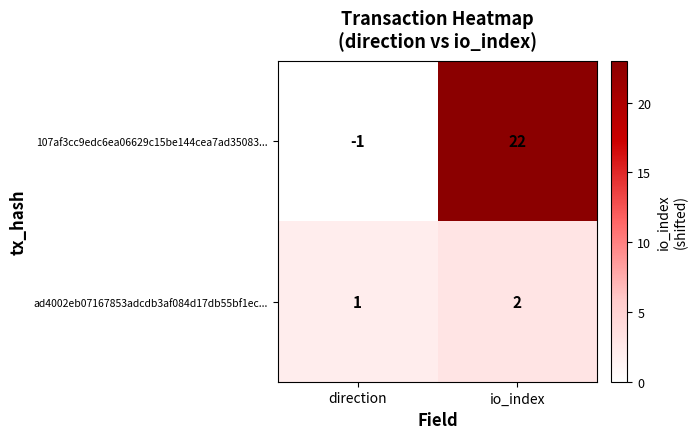

List the series in order of their overall mean, lowest first.

ad4002eb07167853adcdb3af084d17db55bf1ec..., 107af3cc9edc6ea06629c15be144cea7ad35083...